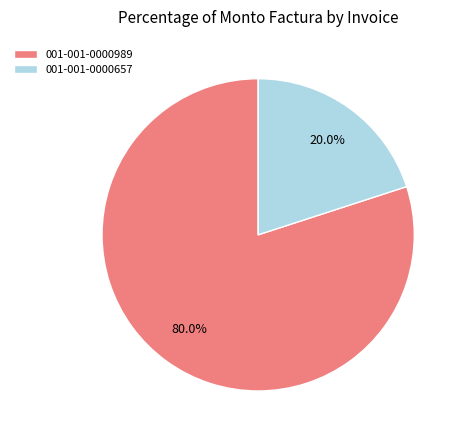

To the nearest percent, what portion does 001-001-0000989 represent?

80%